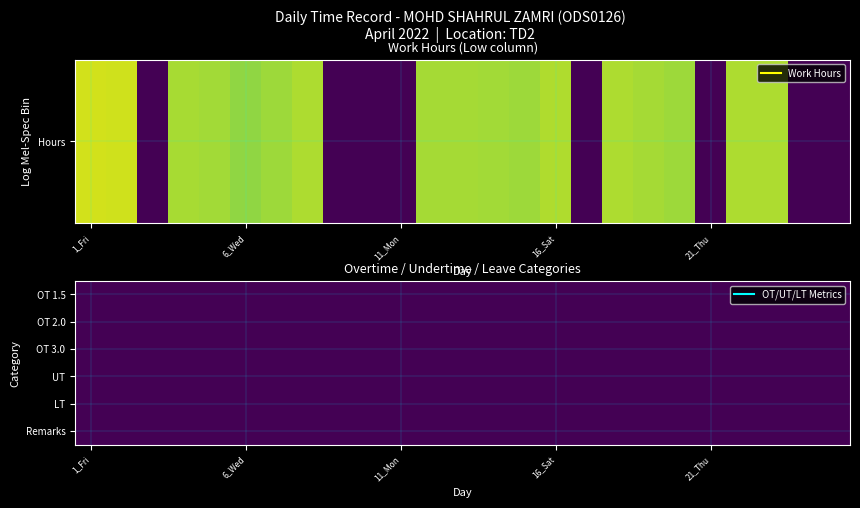

Is the value of 8_Fri at 5 greater than the value of 6_Wed at 3?

No